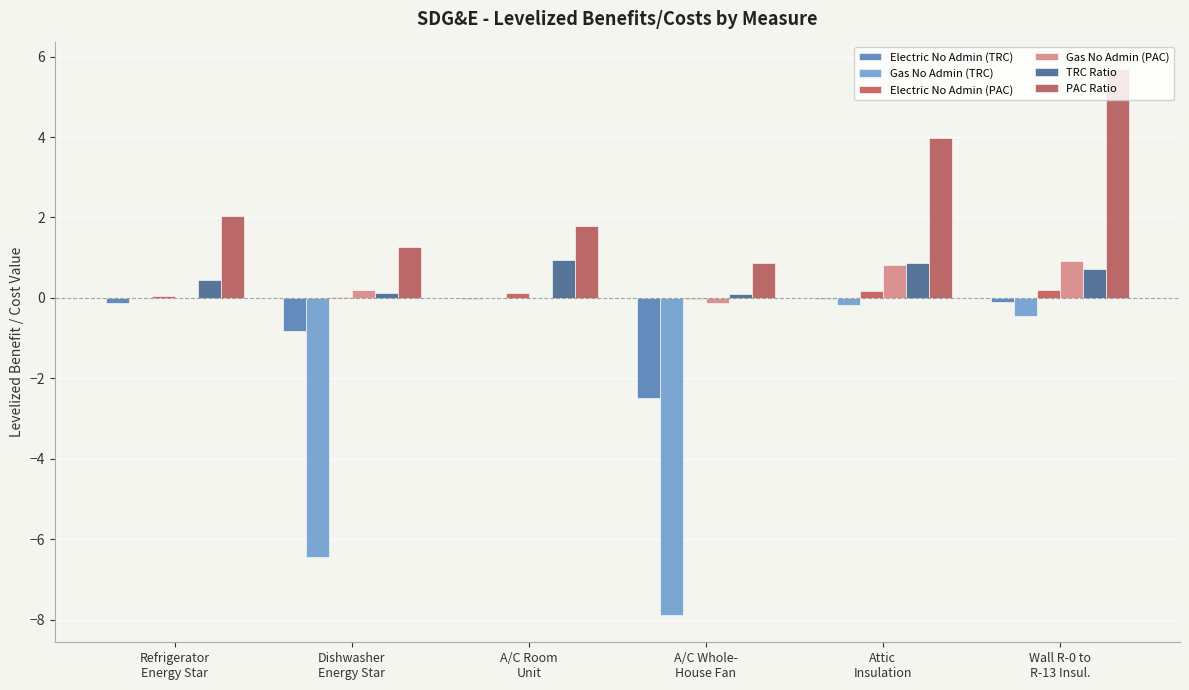

What is the sum of the Gas No Admin (TRC) values at A/C Room
Unit and Wall R-0 to
R-13 Insul.?

-0.4